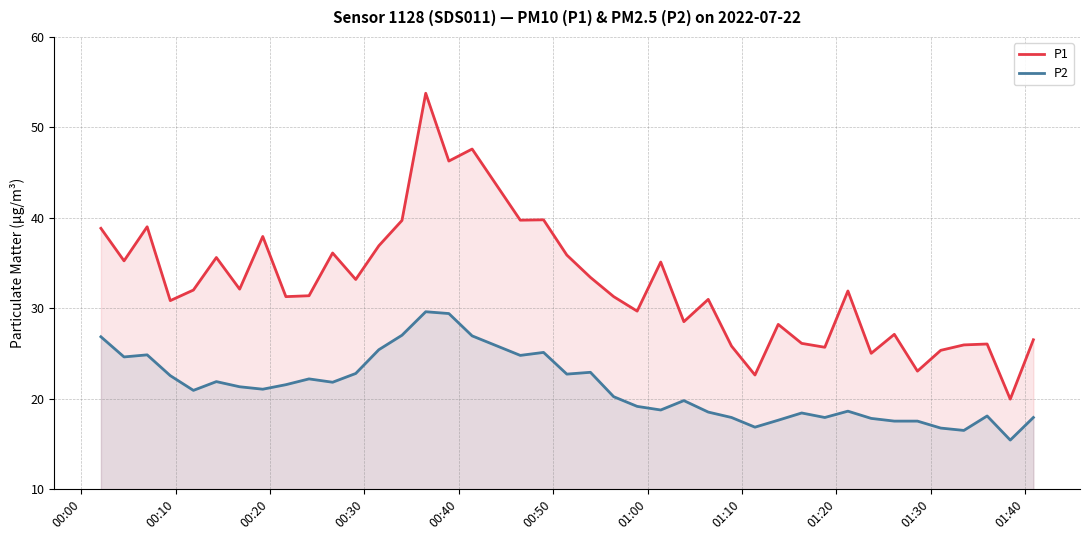

What is the maximum value shown in the chart?

53.8